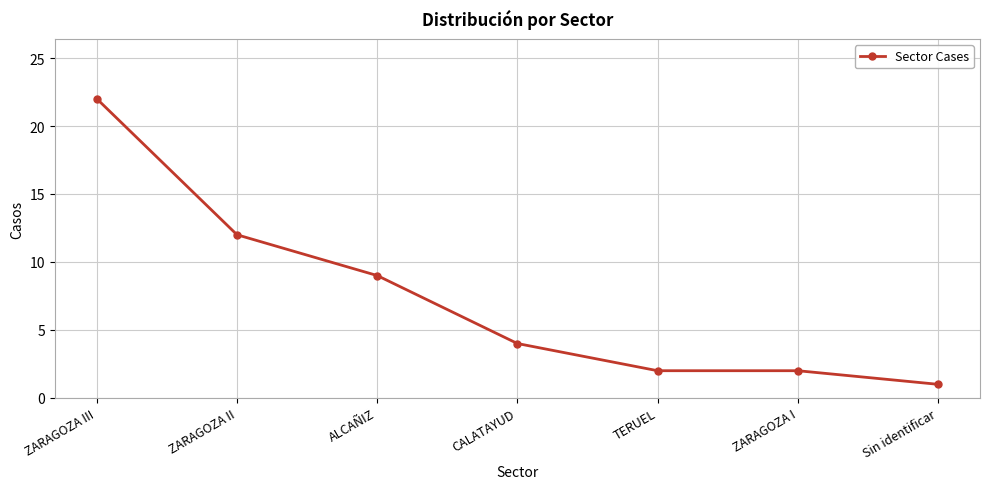

What is the ratio of the value at ZARAGOZA II to the value at ALCAÑIZ?

1.3